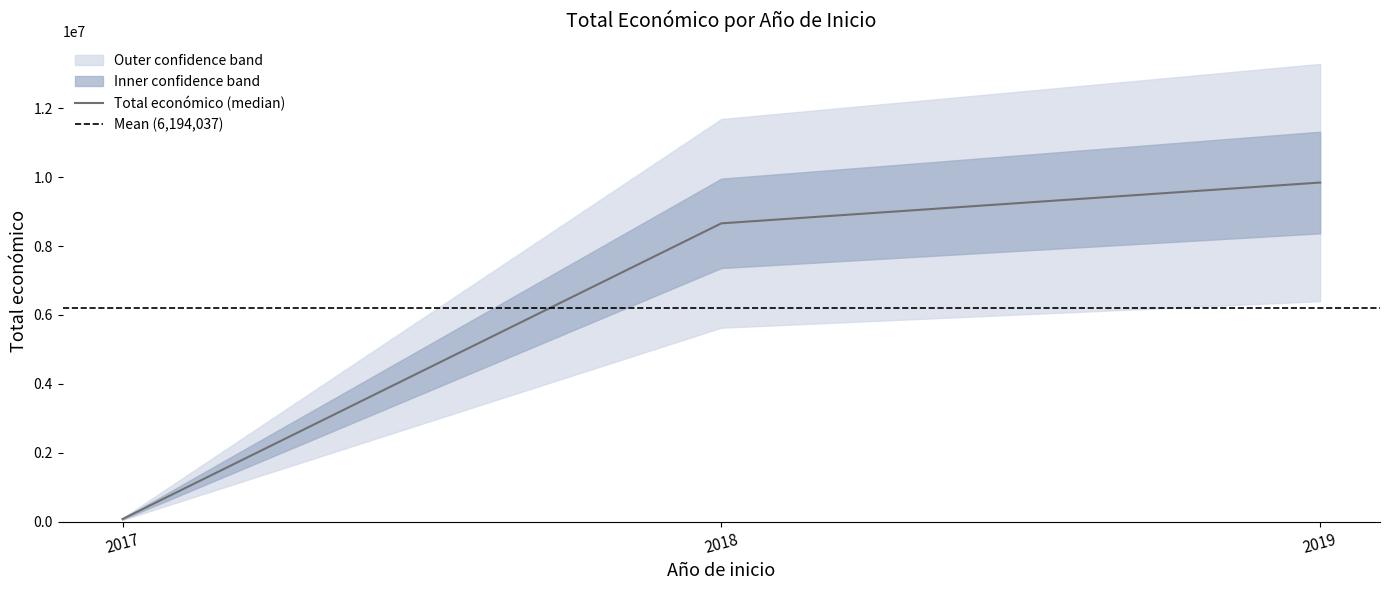

True or false: the data shows 8484999 at 2018.

True